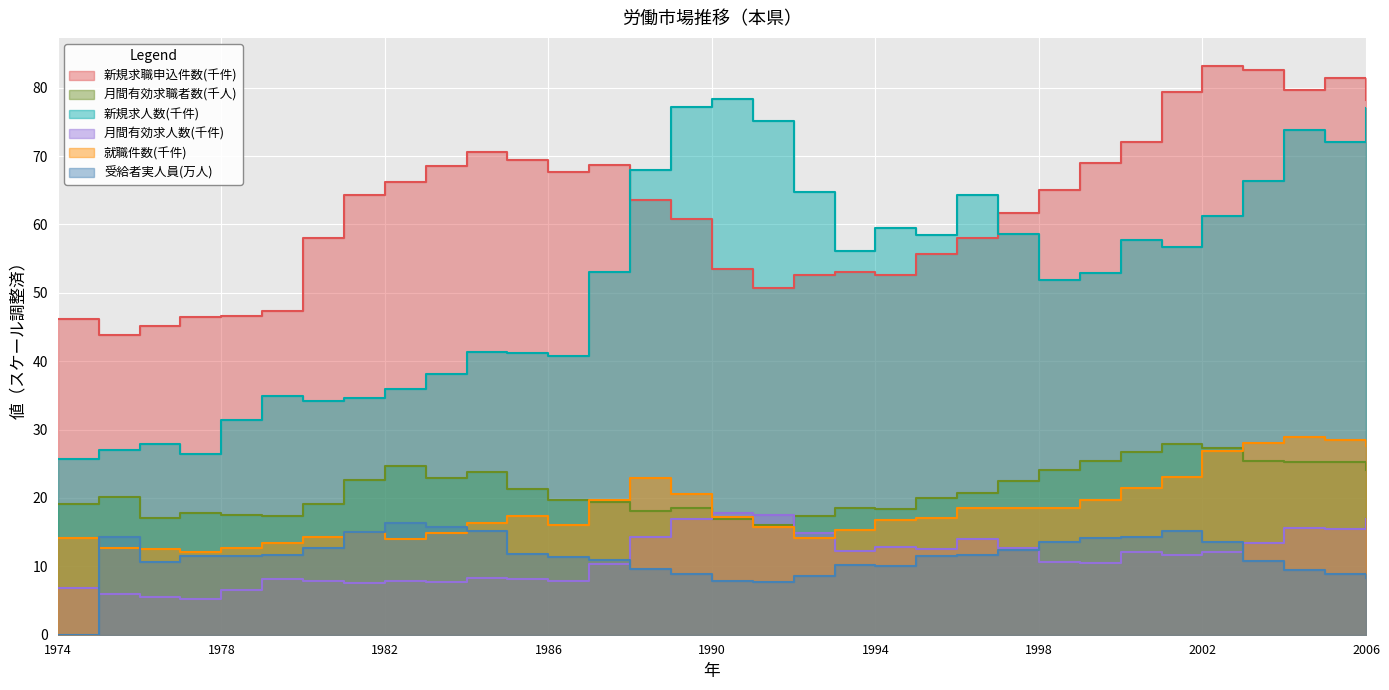

The 月間有効求人数 series shows 8.2 at 1985. True or false?

True